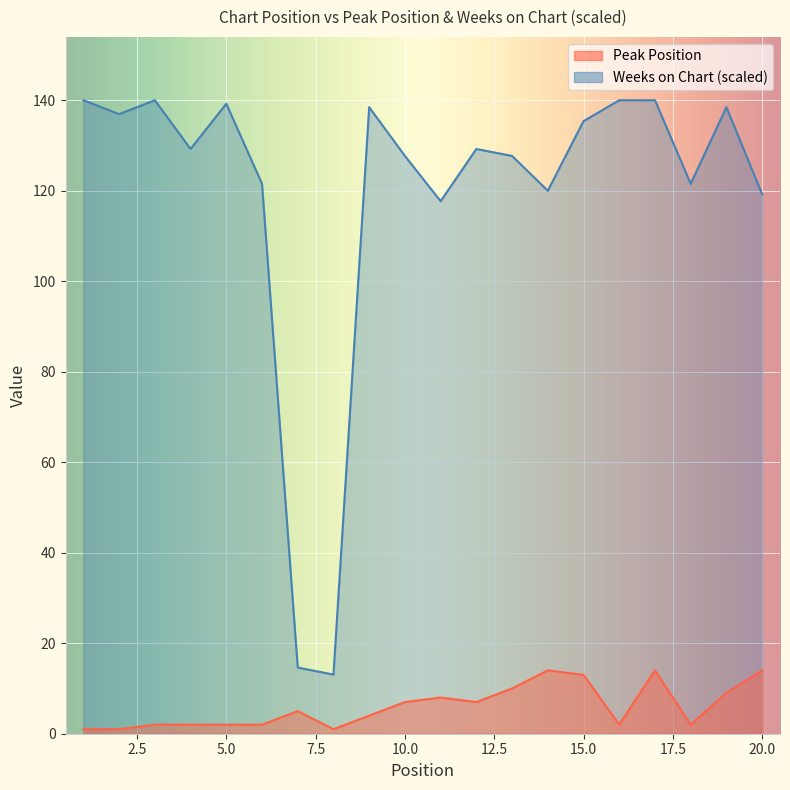

The Peak Position series shows 1.5 at 8. True or false?

False